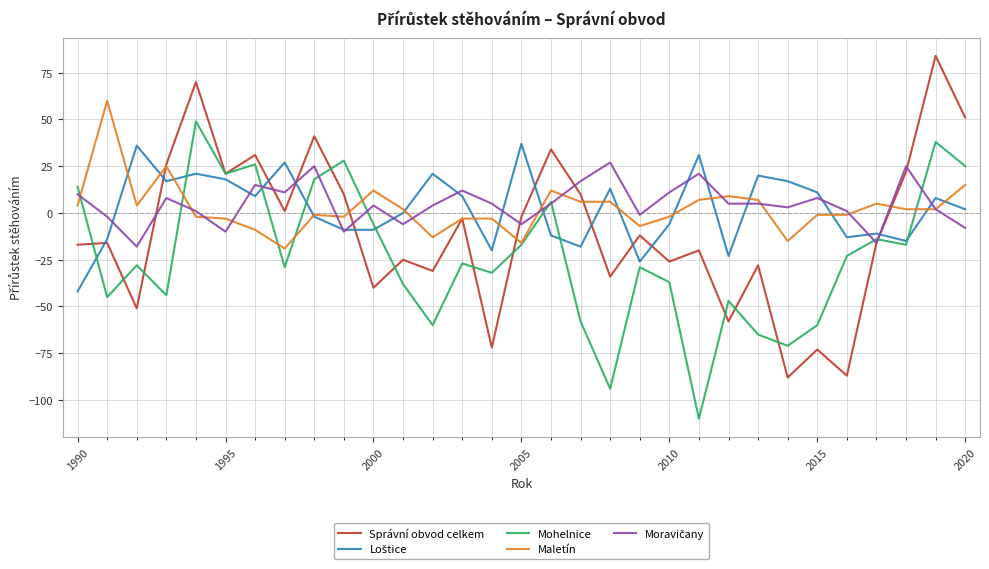

What is the maximum value shown in the chart?

84